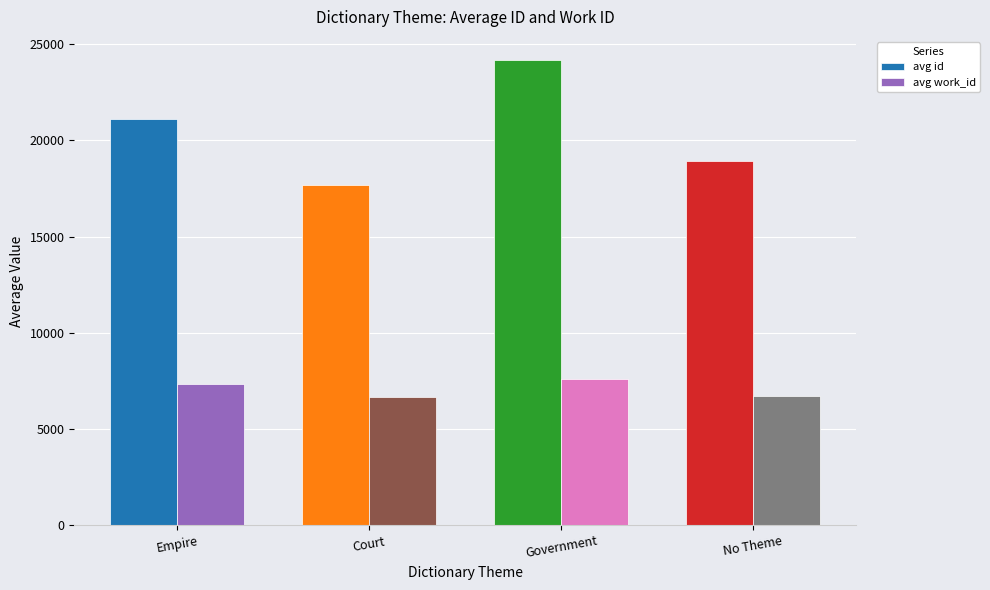

Does the chart contain stacked bars?

No